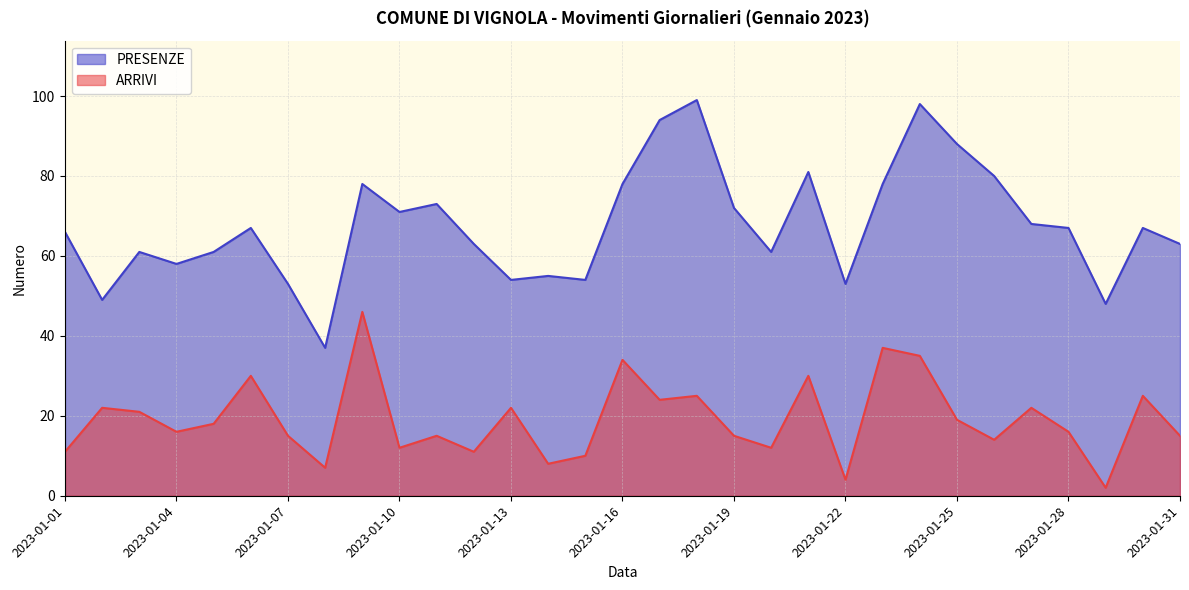

Reading right to left, what are all the values shown in this chart?

ARRIVI: 15	25	2	16	22	14	19	35	37	4	30	12	15	25	24	34	10	8	22	11	15	12	46	7	15	30	18	16	21	22	11
PRESENZE: 63	67	48	67	68	80	88	98	78	53	81	61	72	99	94	78	54	55	54	63	73	71	78	37	53	67	61	58	61	49	66